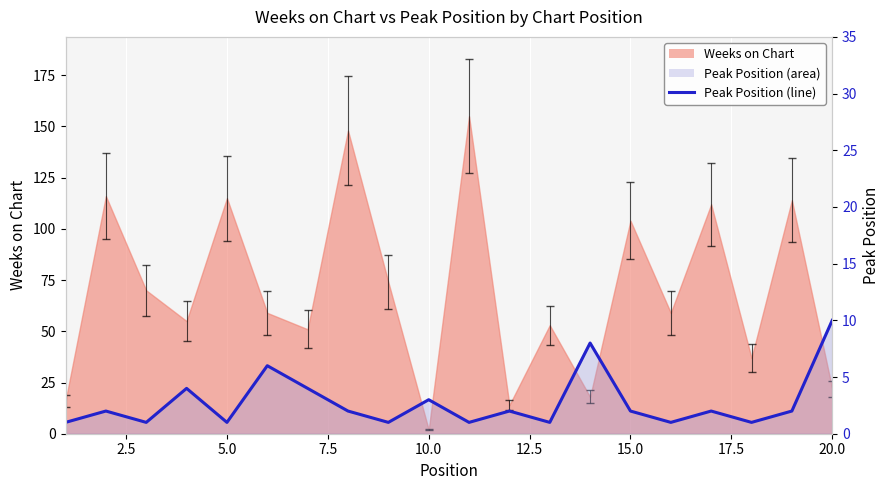

True or false: there are more than 2 points higher than both neighbors.

True